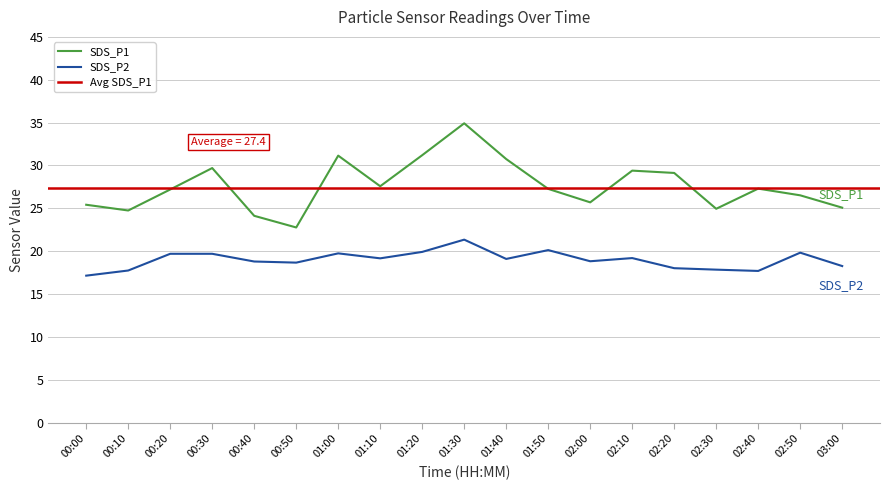

Which category has the lowest value across all series?

00:00